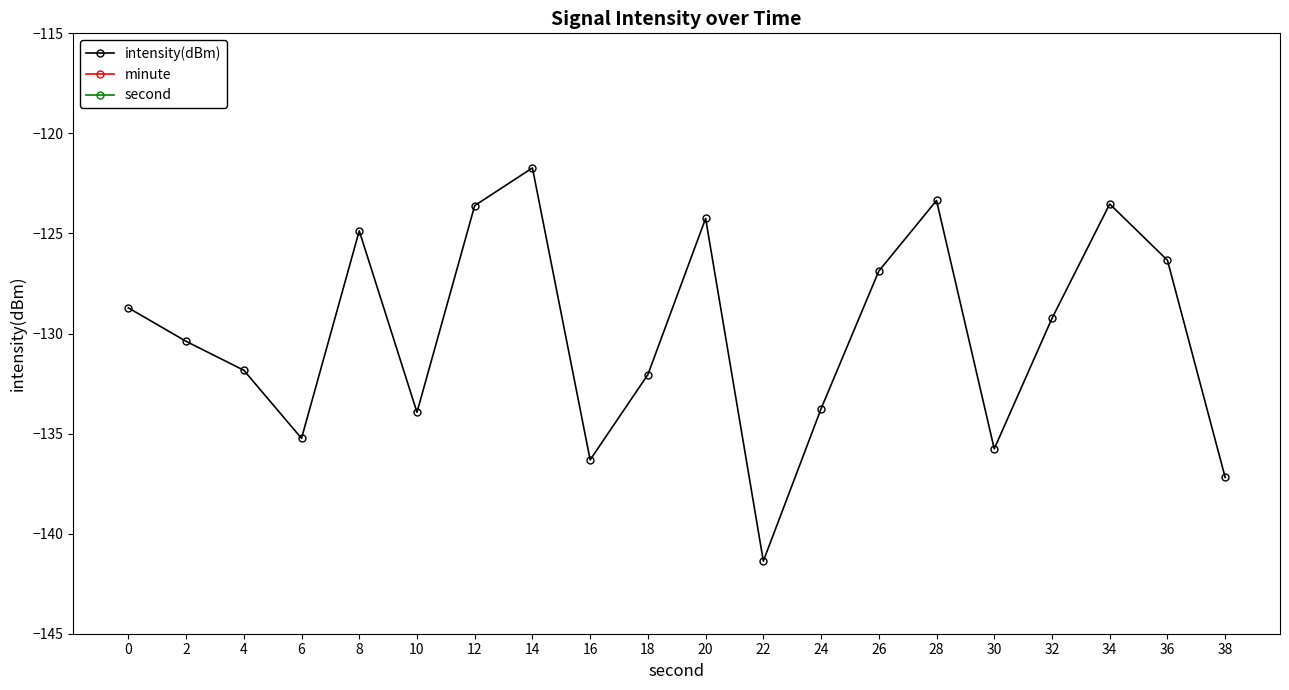

Which category has the lowest value across all series?

22